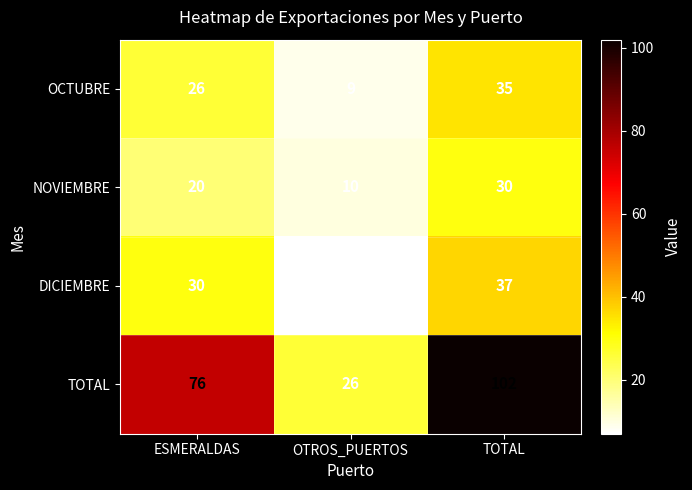

What is the smallest value displayed?

7